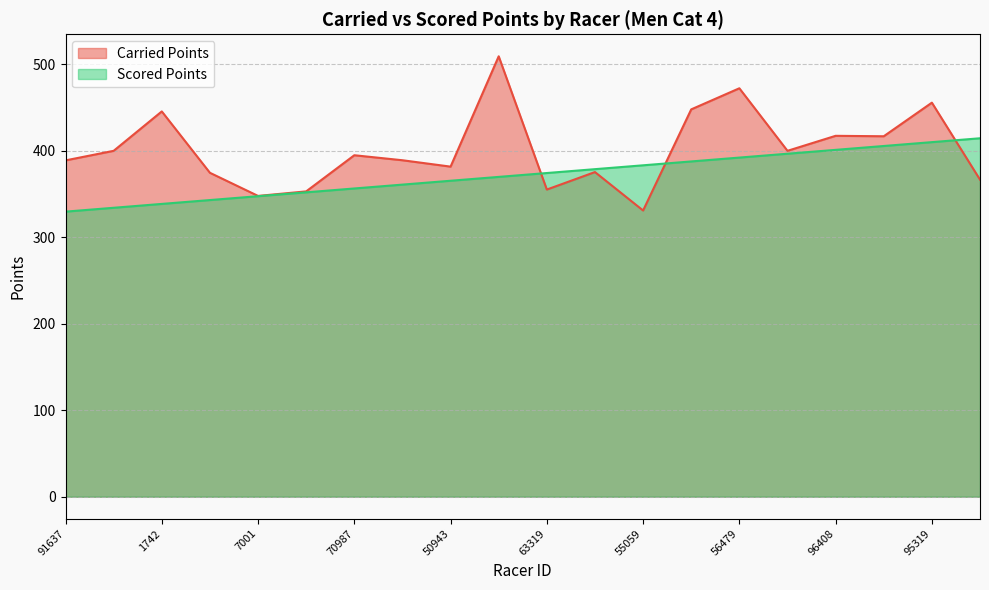

Does the chart have visible grid lines?

Yes